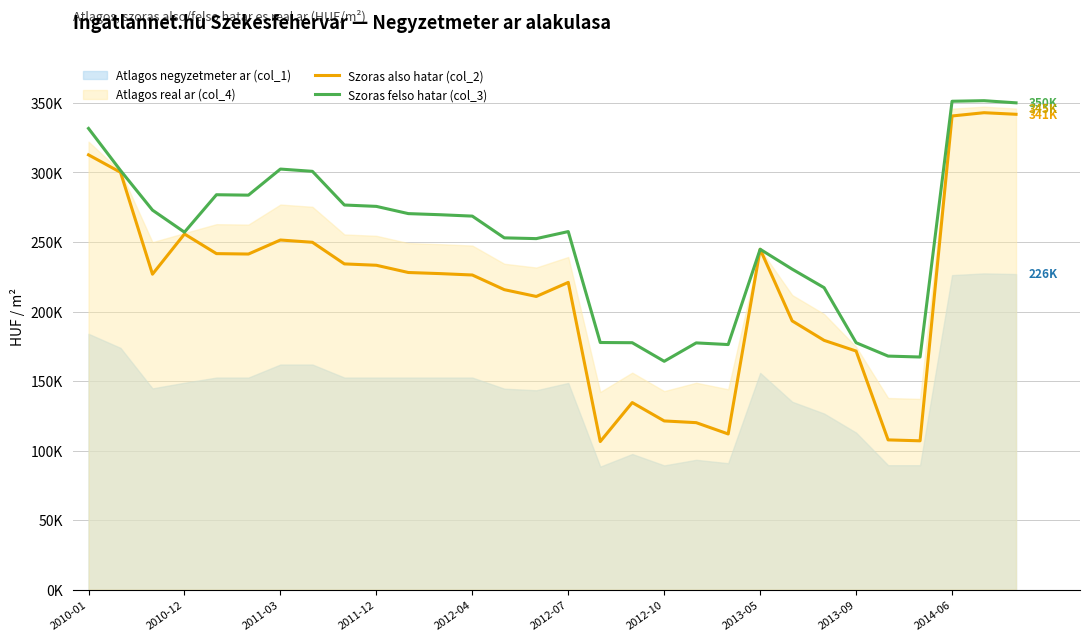

How many values in the Szoras also hatar (col_2) series exceed 227249?

14